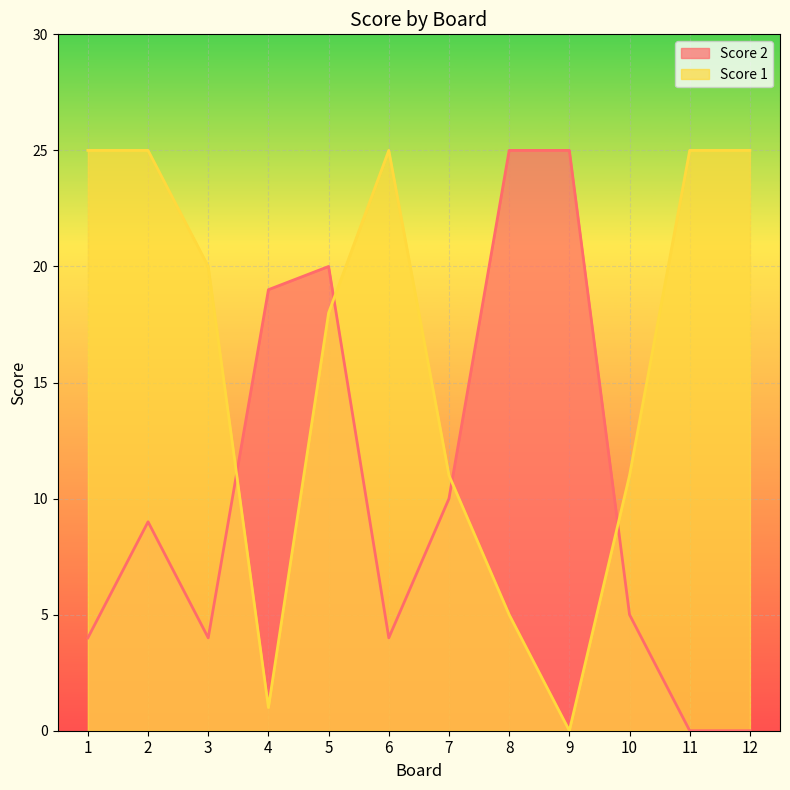

Is the value of Score 2 at 12 greater than the value of Score 1 at 10?

No